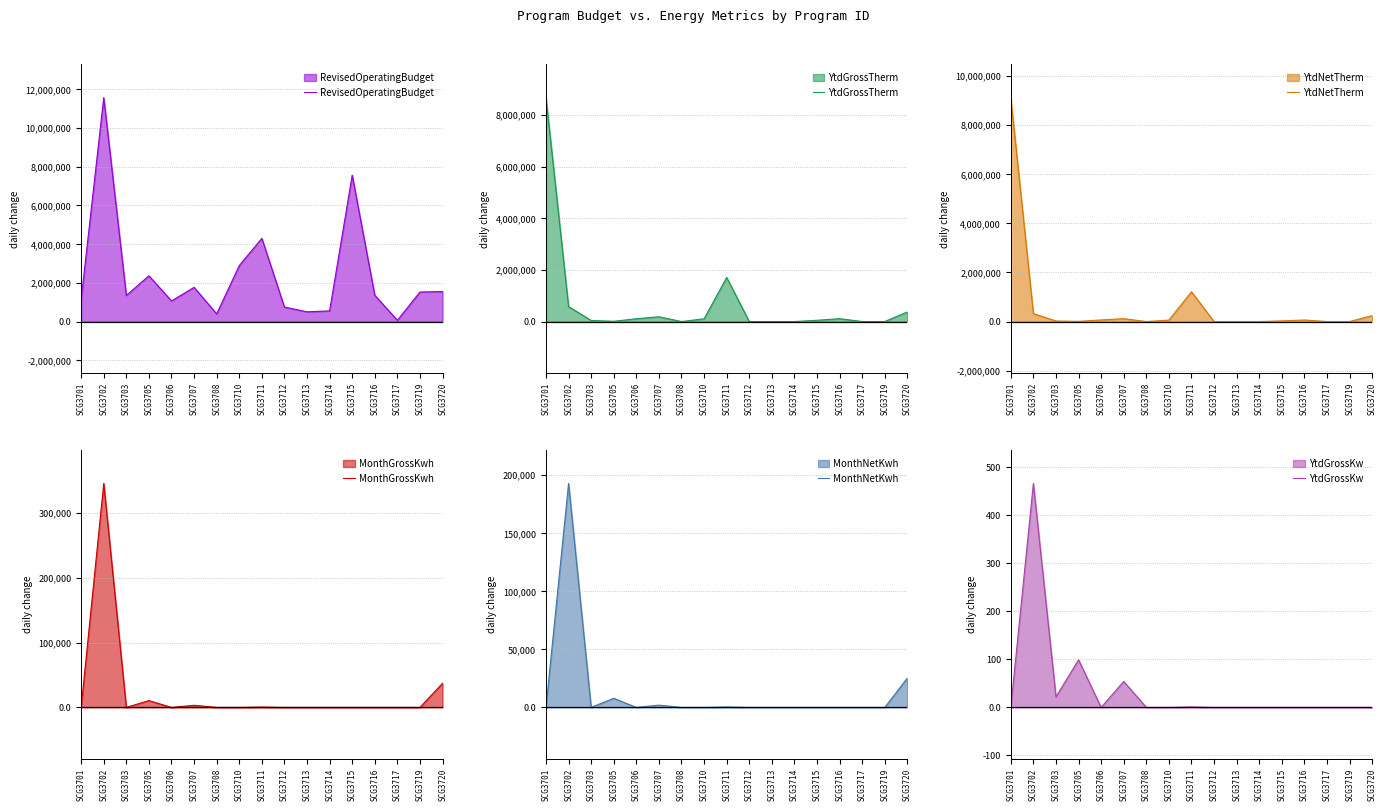

Between which two adjacent categories do MonthGrossKwh and YtdGrossKw first intersect?

SCG3702 and SCG3703